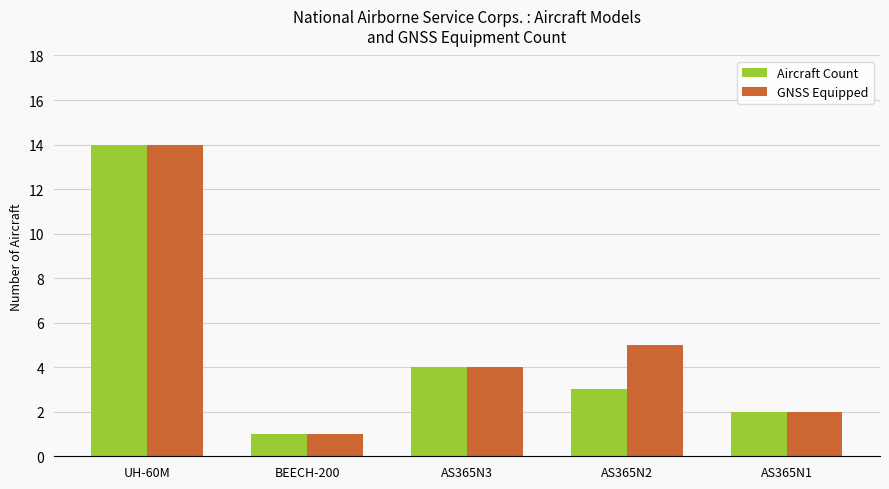

What is the total value across all series at UH-60M?

28